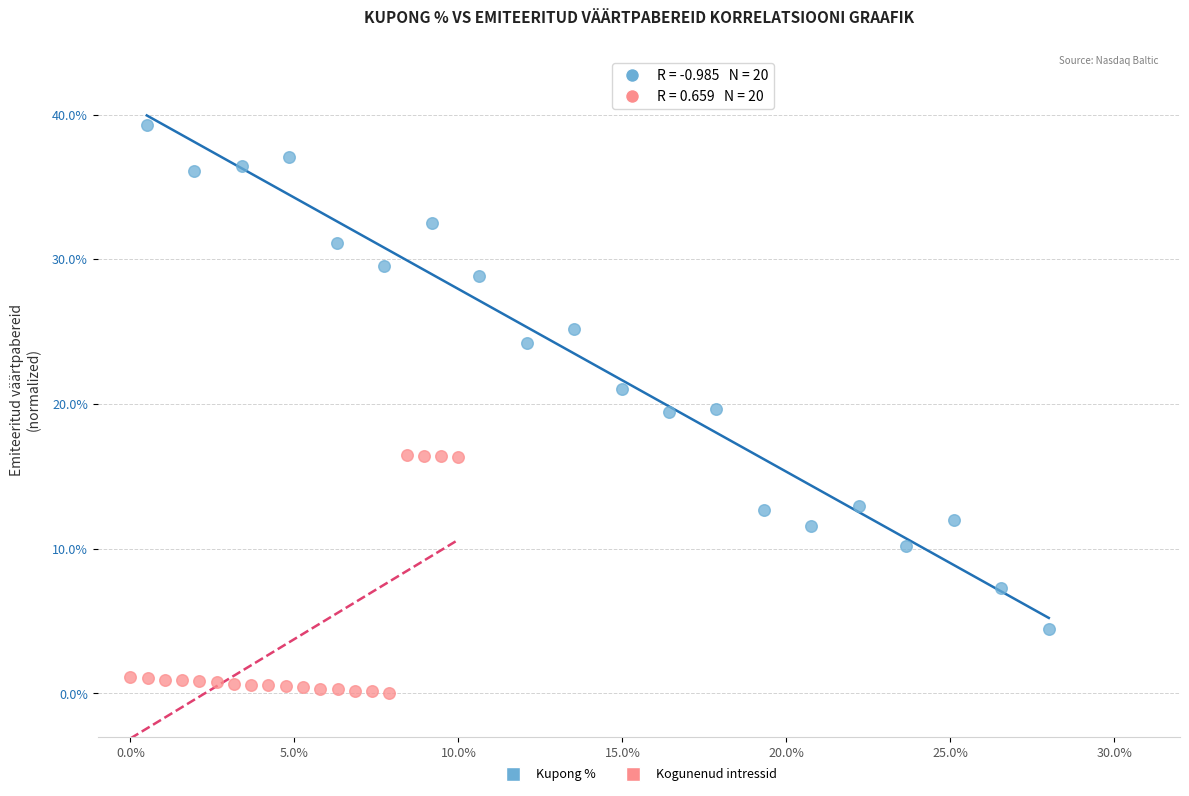

Which series contains the lowest Y value?

Kogunenud intressid